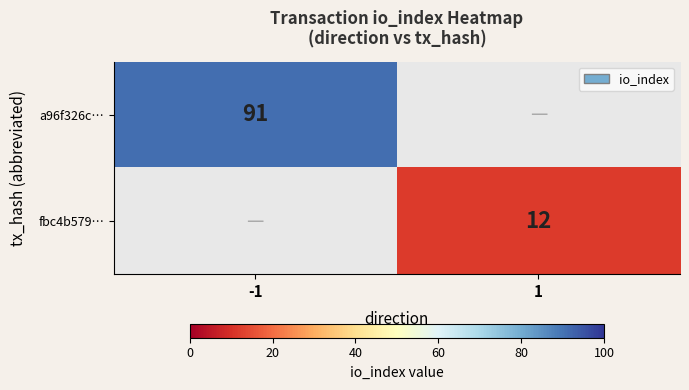

Is it true that a96f326c… equals 91 at -1?

True